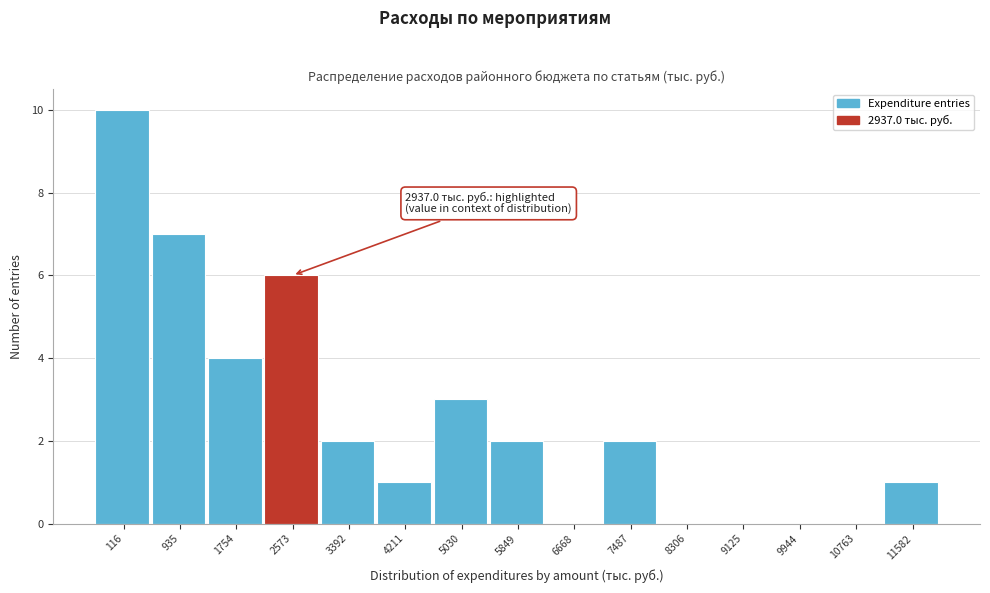

Reading right to left, transcribe all the data shown in this chart.

11582=1	10763=0	9944=0	9125=0	8306=0	7487=2	6668=0	5849=2	5030=3	4211=1	3392=2	2573=6	1754=4	935=7	116=10